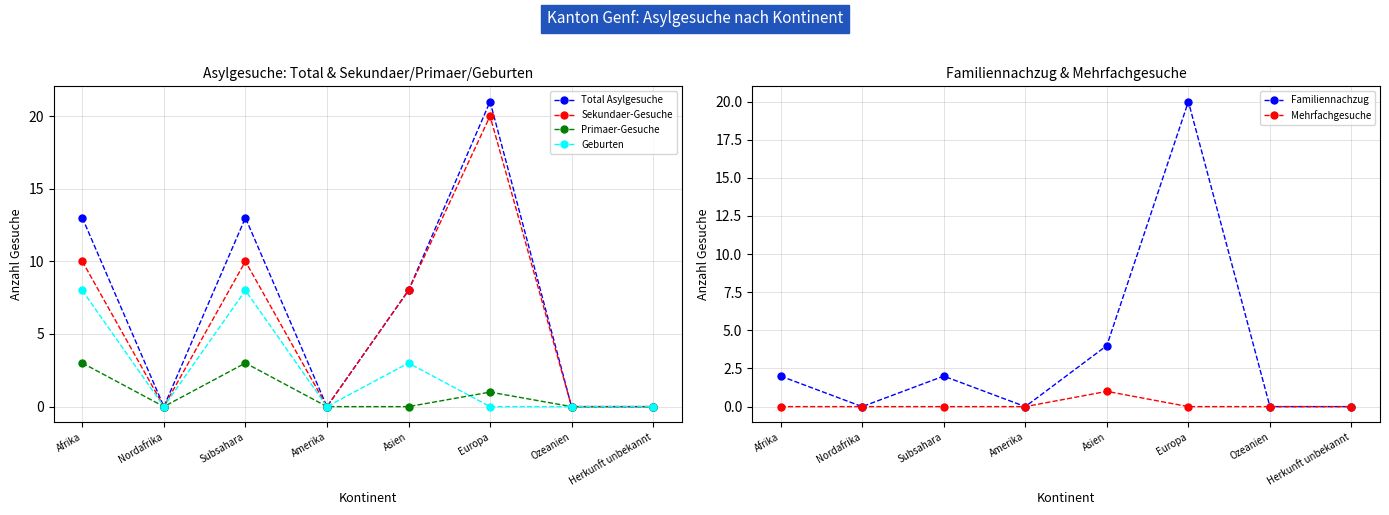

What is the label of the 3rd point from the right?

Europa